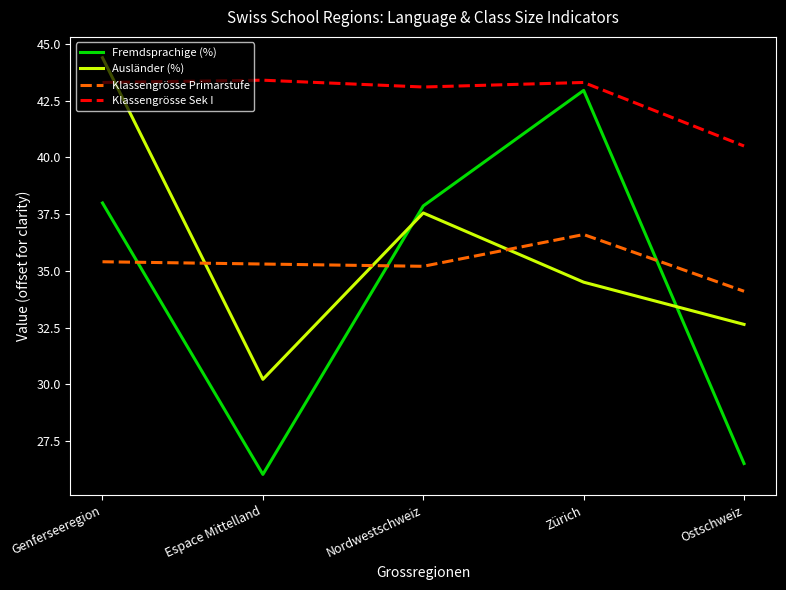

True or false: Fremdsprachige (%) has more than 1 interior local peaks.

False